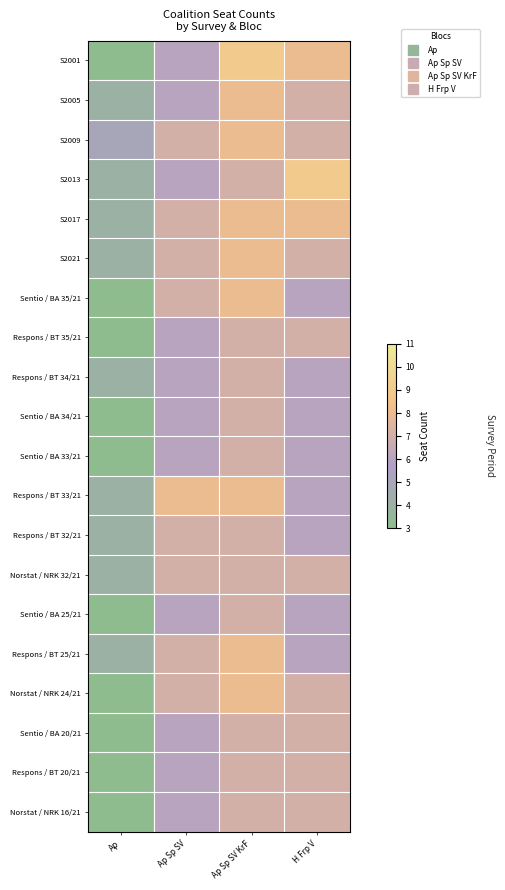

Between Ap and Ap Sp SV KrF, which is larger?

Ap Sp SV KrF